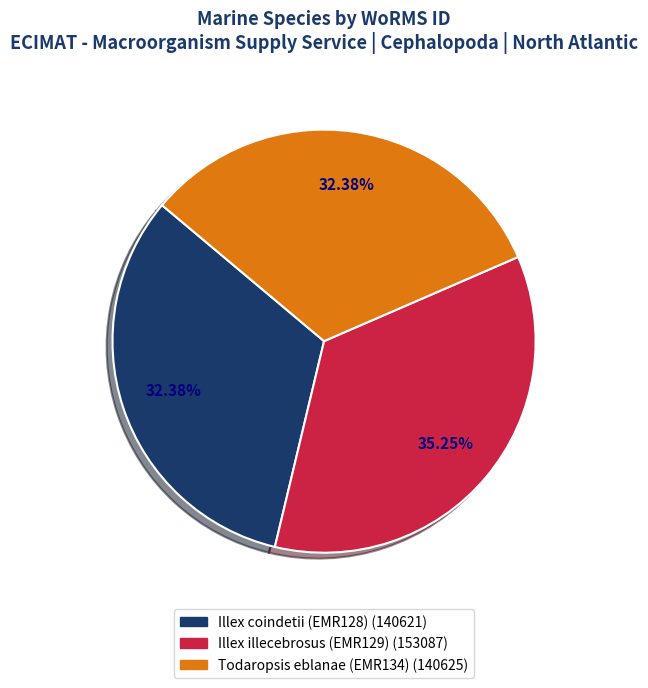

The Illex illecebrosus (EMR129) slice represents 25% of the pie. True or false?

False